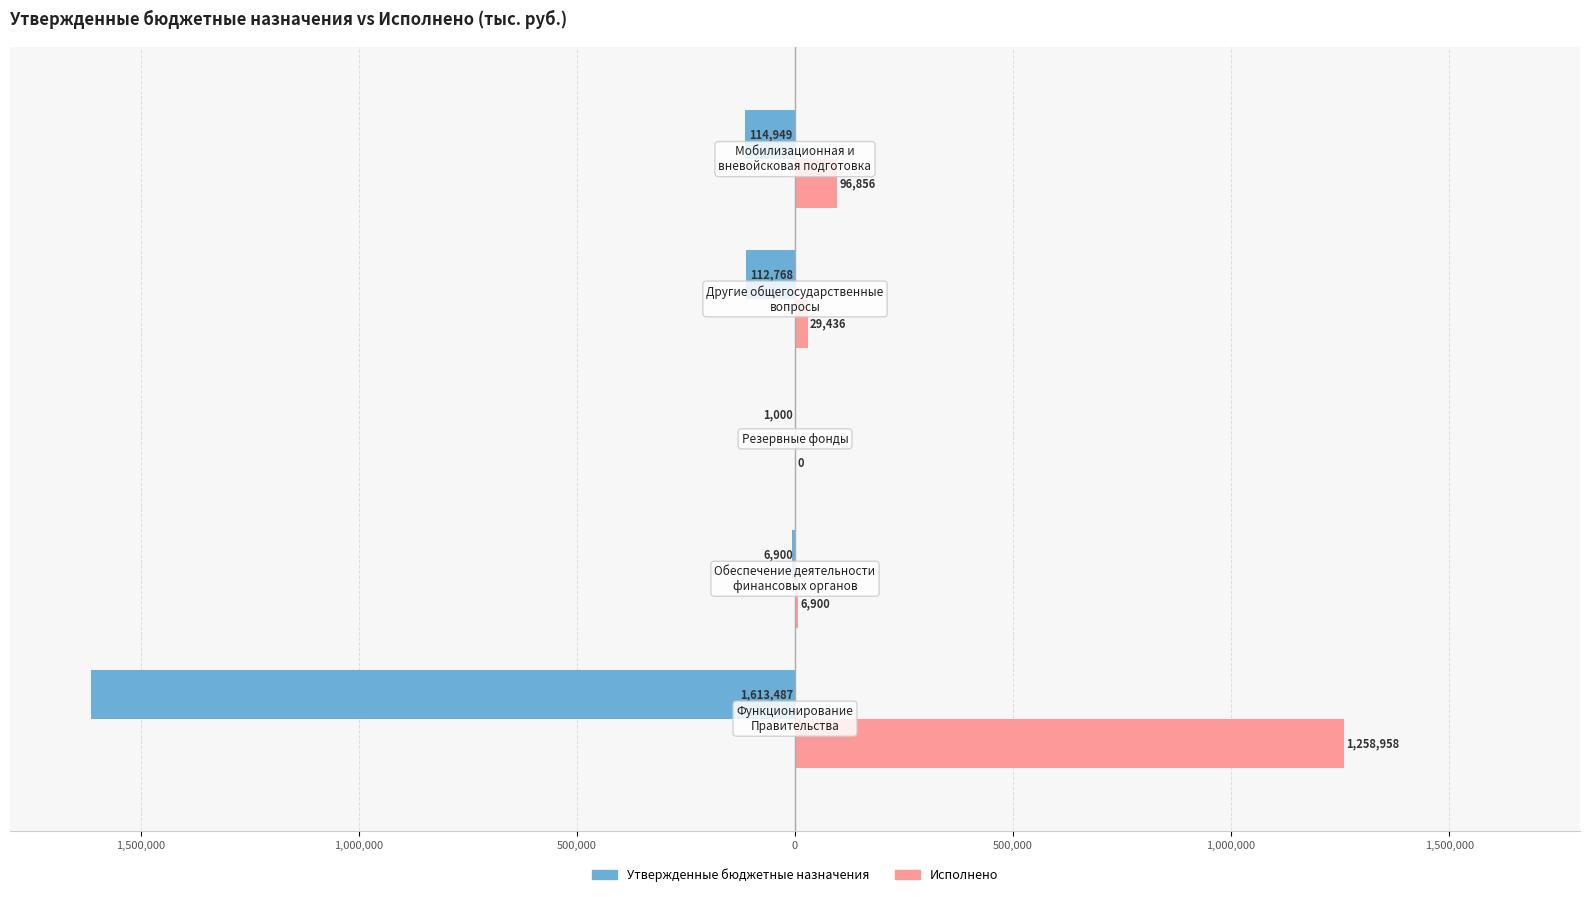

How many groups of bars are there?

5